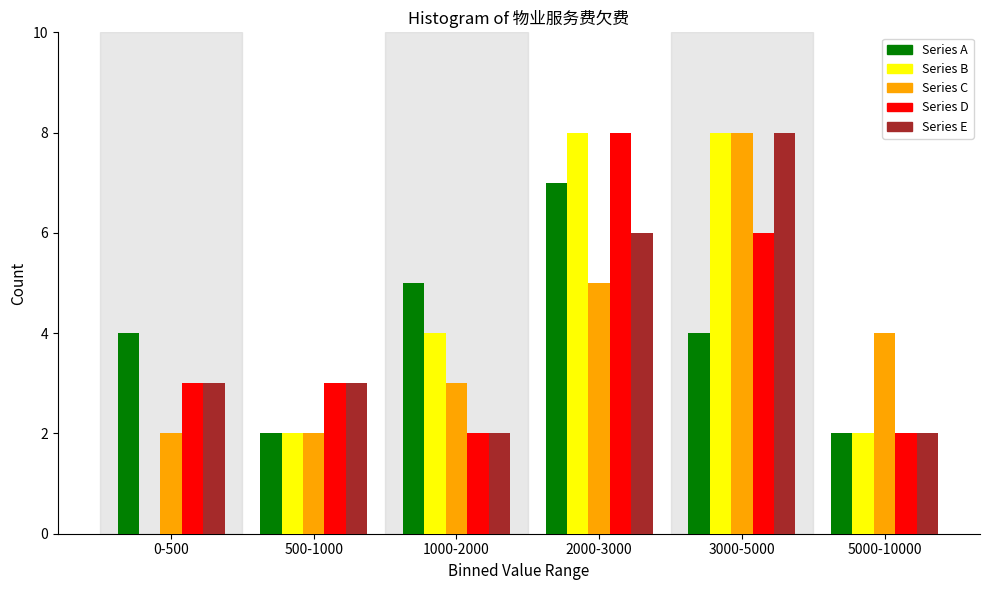

Reading left to right, transcribe all the data shown in this chart.

Series A: 0-500=4	500-1000=2	1000-2000=5	2000-3000=7	3000-5000=4	5000-10000=2
Series B: 0-500=0	500-1000=2	1000-2000=4	2000-3000=8	3000-5000=8	5000-10000=2
Series C: 0-500=2	500-1000=2	1000-2000=3	2000-3000=5	3000-5000=8	5000-10000=4
Series D: 0-500=3	500-1000=3	1000-2000=2	2000-3000=8	3000-5000=6	5000-10000=2
Series E: 0-500=3	500-1000=3	1000-2000=2	2000-3000=6	3000-5000=8	5000-10000=2